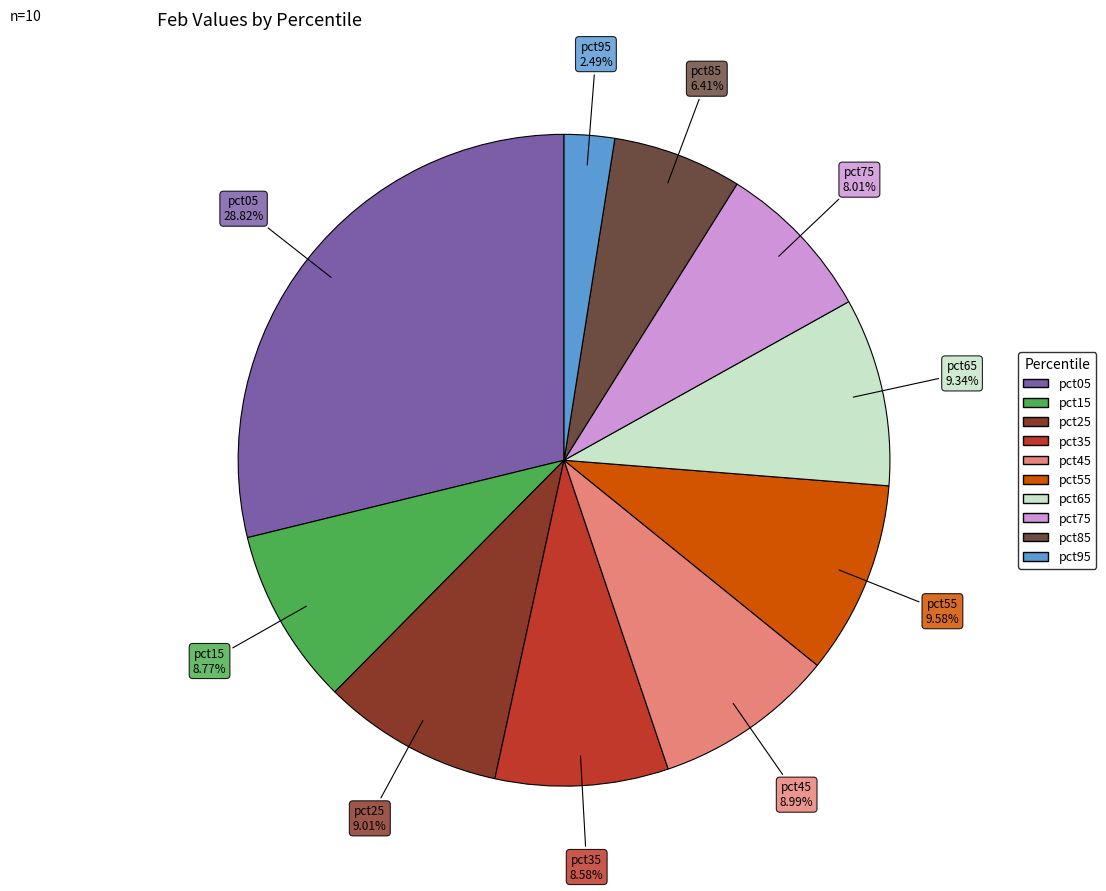

Which slice is the smallest?

pct95